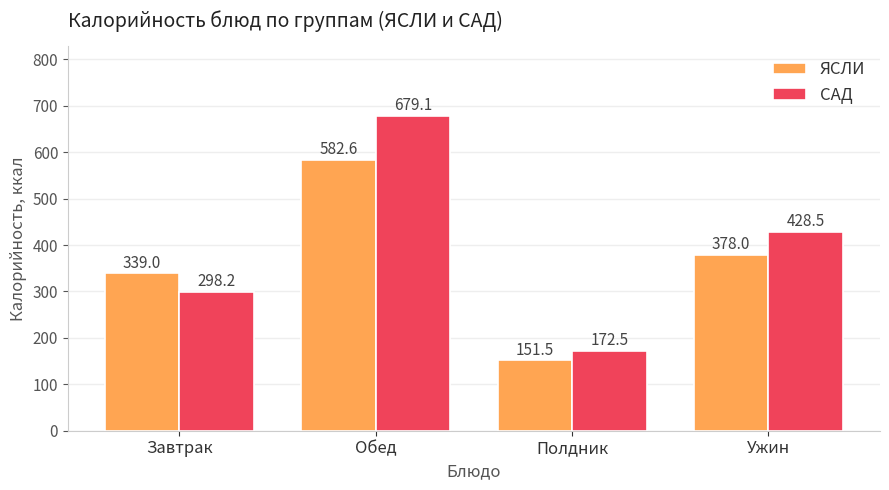

Where is ЯСЛИ nearest to the value 367?

Ужин